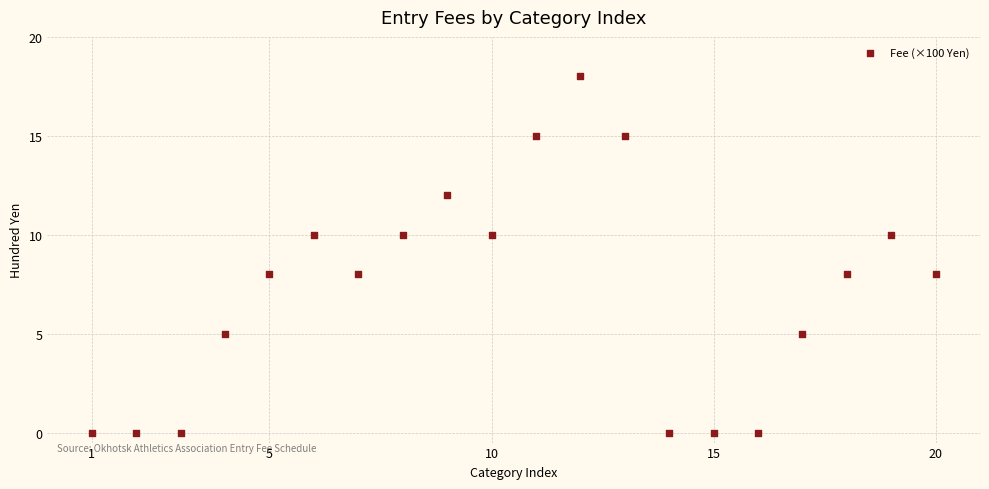

What is the range of X values (max minus min)?

19